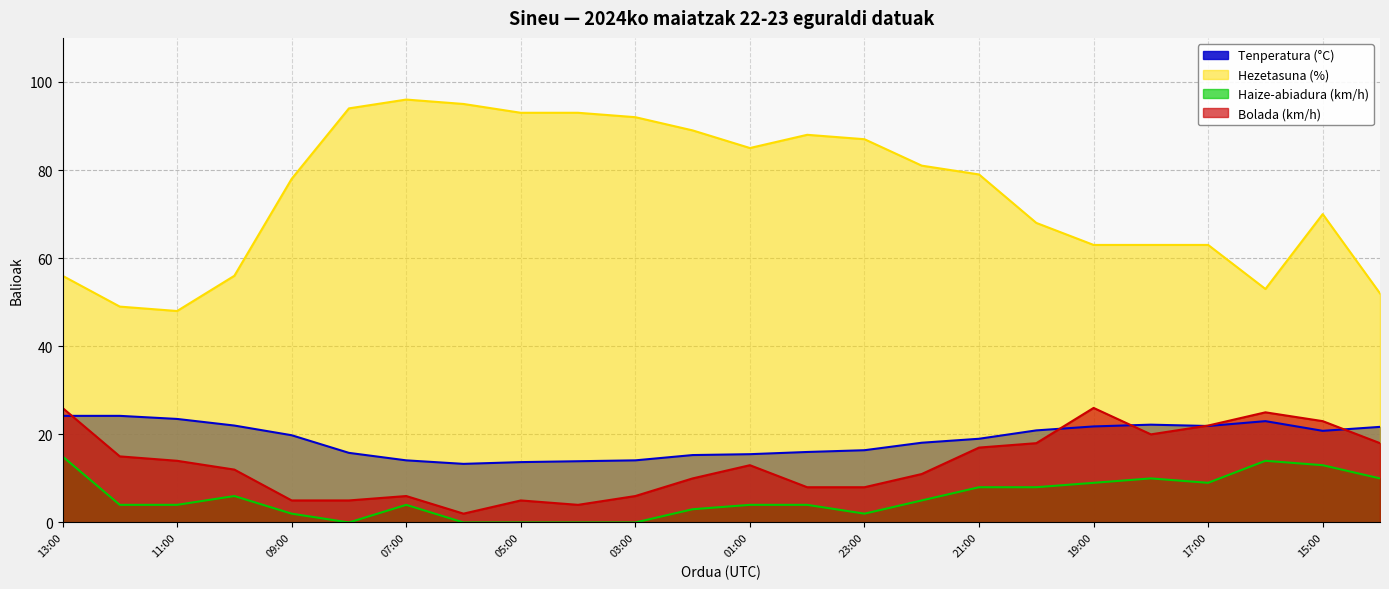

Is the value of Hezetasuna (%) at 02:00 greater than the value of Tenperatura (°C) at 00:00?

Yes